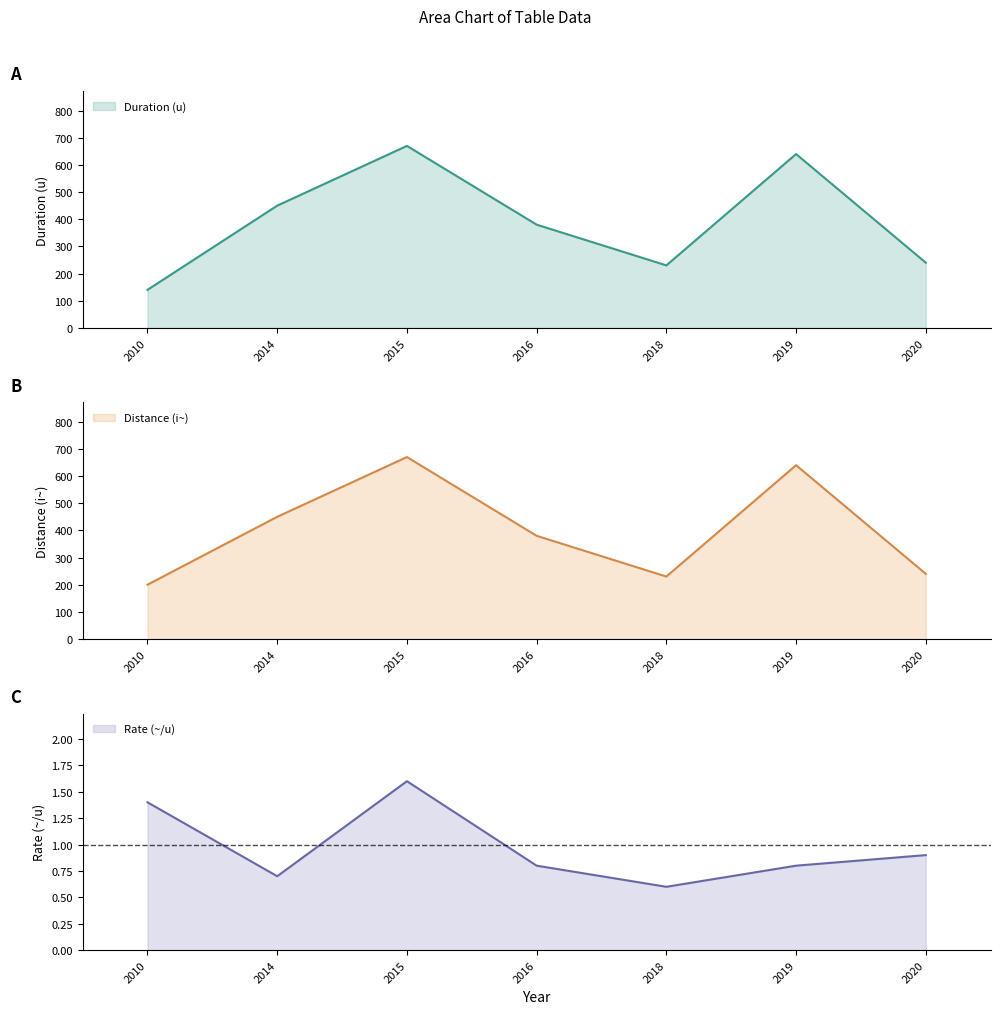

What is the highest value of the Distance (i~) series?

670